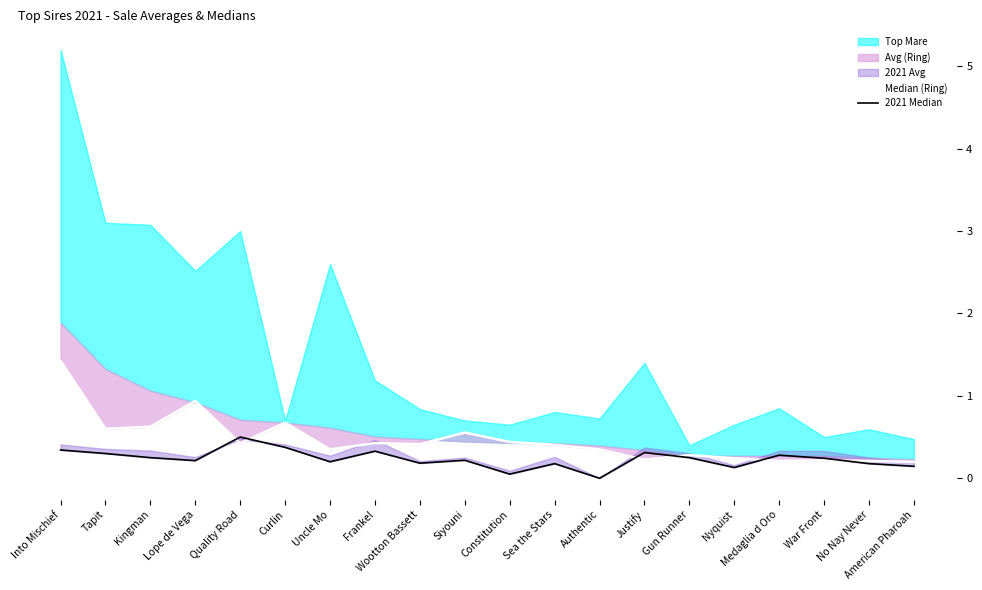

The value of Median (Ring) at Lope de Vega is 0.9. True or false?

True